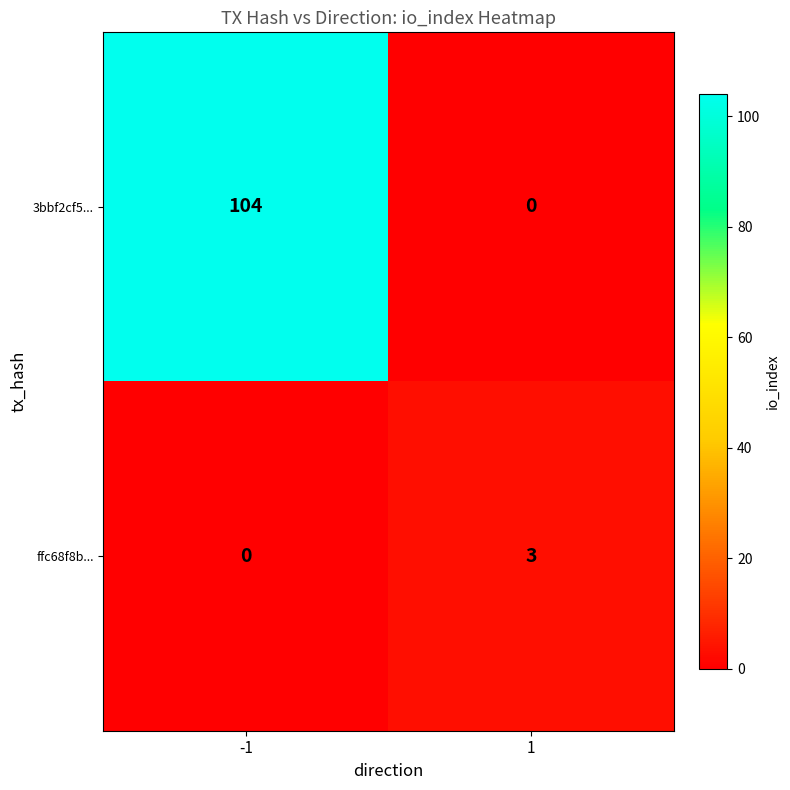

Rank the series at -1 from lowest to highest value.

ffc68f8b..., 3bbf2cf5...